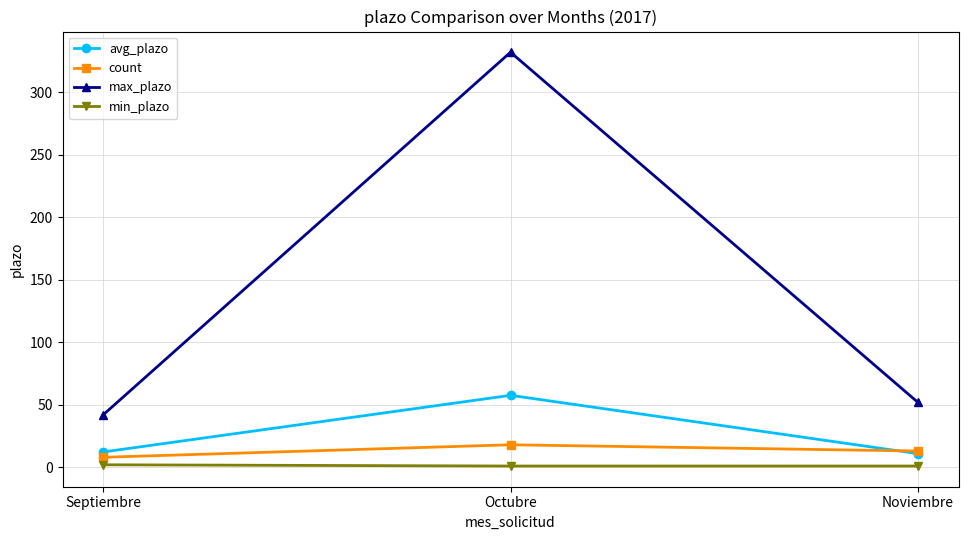

Is it true that count equals 13.0 at Noviembre?

True